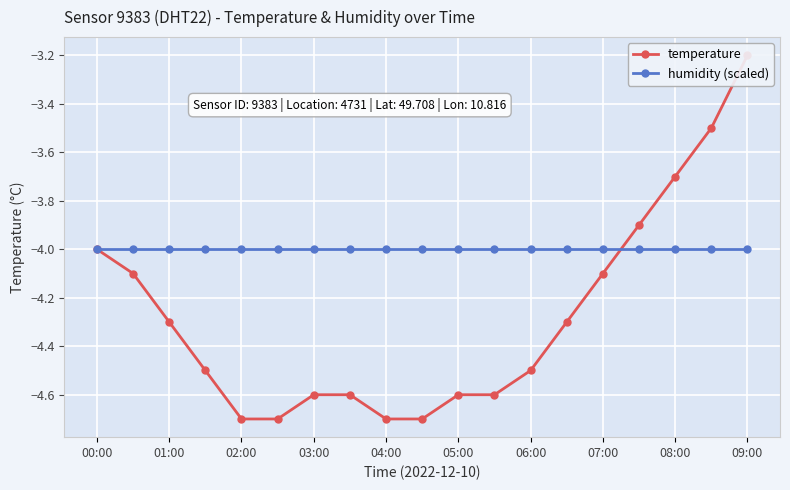

The value of humidity (scaled) at 00:00 is -6.8. True or false?

False